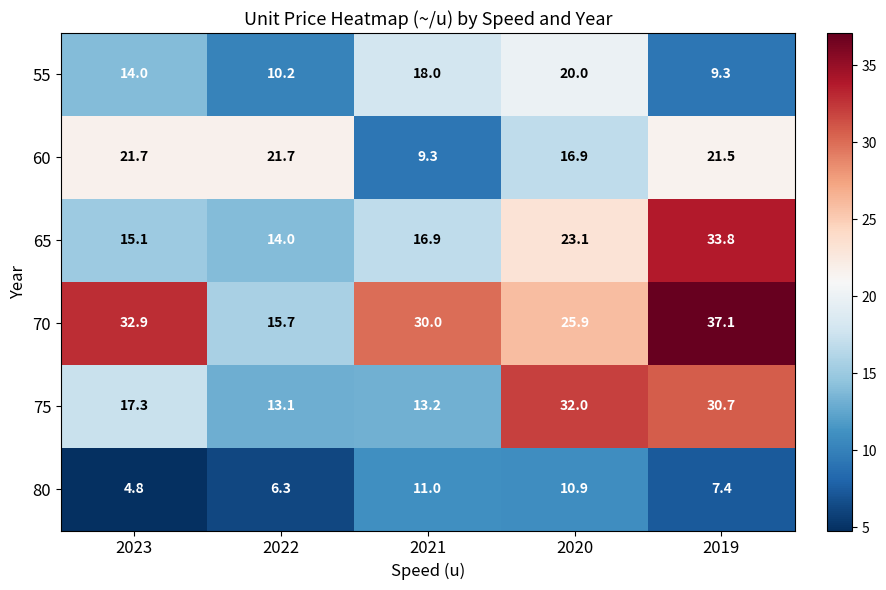

Reading left to right, list all the values displayed in this chart.

55: 14.0	10.2	18.0	20.0	9.3
60: 21.7	21.7	9.3	16.9	21.5
65: 15.1	14.0	16.9	23.1	33.8
70: 32.9	15.7	30.0	25.9	37.1
75: 17.3	13.1	13.2	32.0	30.7
80: 4.8	6.3	11.0	10.9	7.4